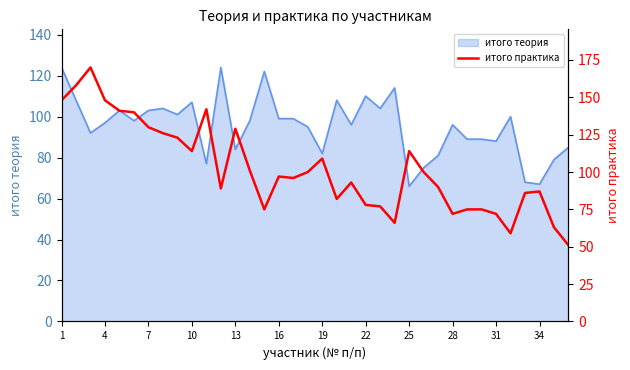

How many interior local valleys (lower than both neighbors) does the data have?

8